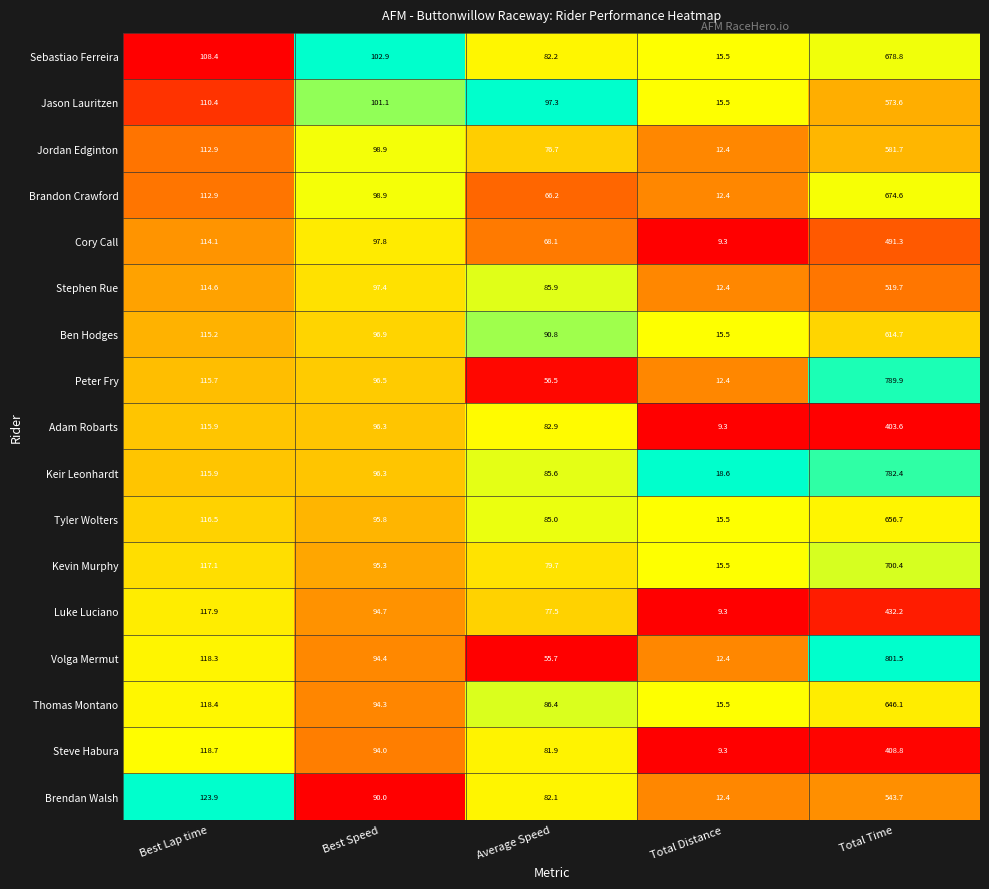

At which category is the sum across all series the highest?

Total Time